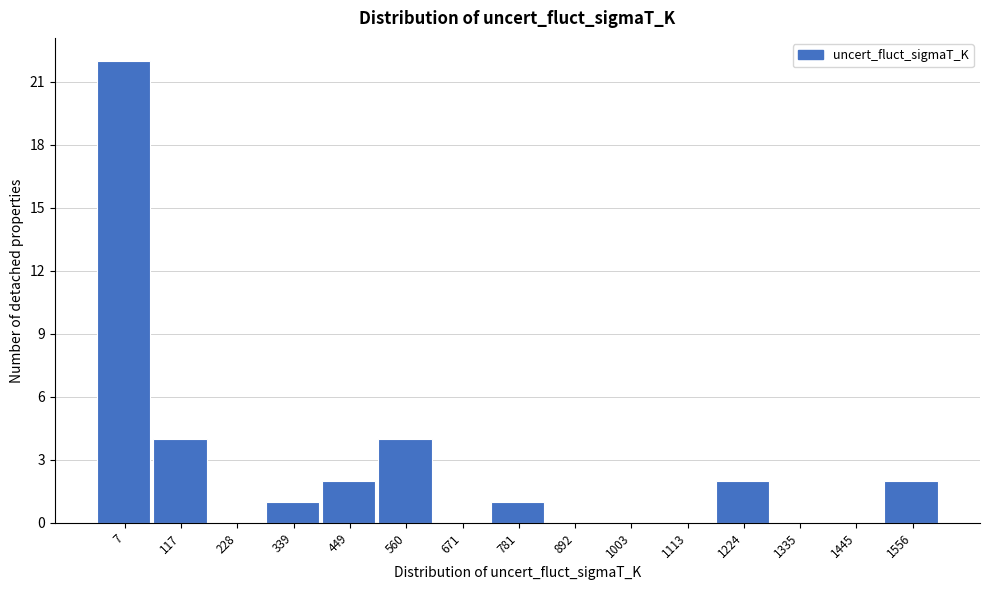

Reading right to left, transcribe all the data shown in this chart.

1556=2	1445=0	1335=0	1224=2	1113=0	1003=0	892=0	781=1	671=0	560=4	449=2	339=1	228=0	117=4	7=22